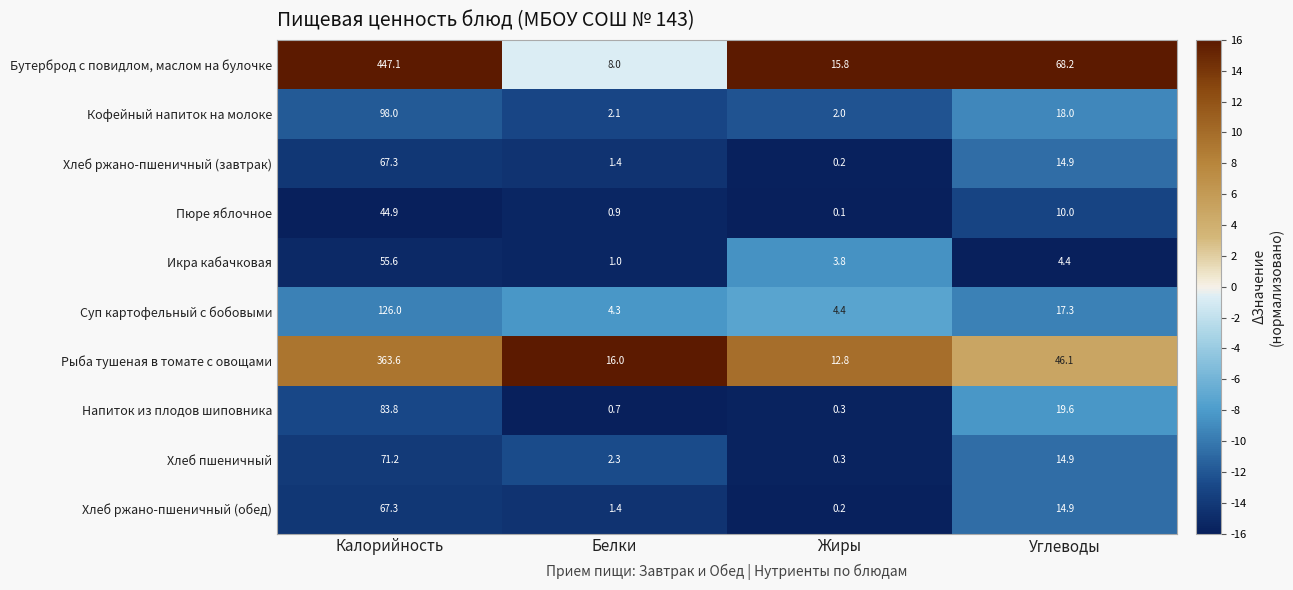

At which category does the chart reach its minimum across all series?

Жиры